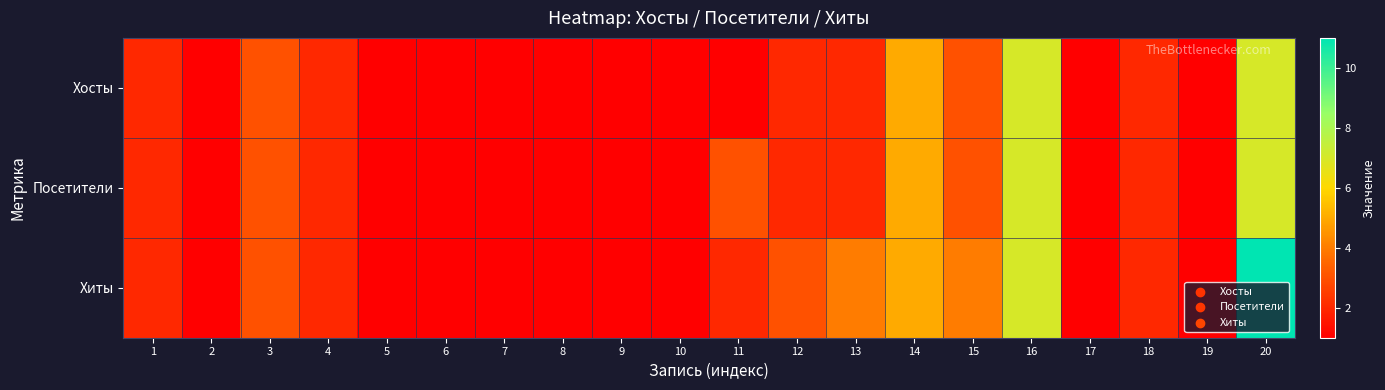

List the series in order of their peak value, highest first.

Хиты, Хосты, Посетители